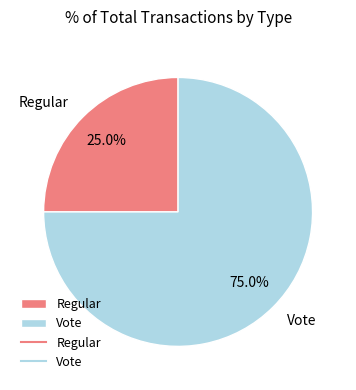

To the nearest percent, what percentage of the pie is Regular?

25%